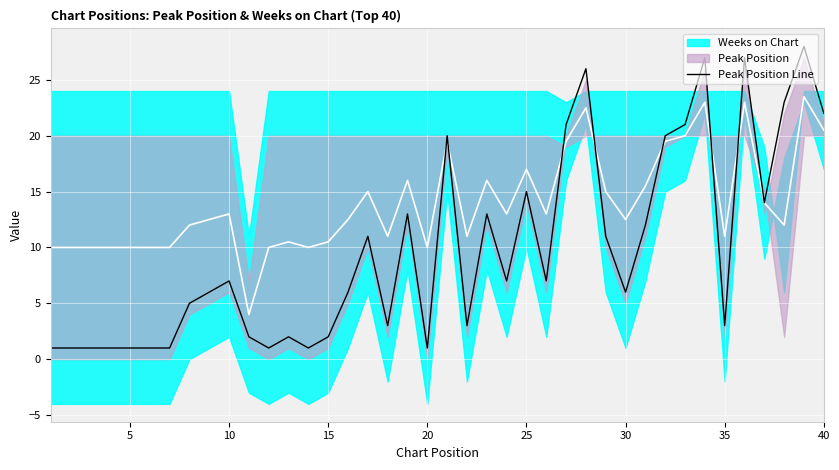

Reading left to right, extract all data points from this chart.

1	1	1	1	1	1	1	5	6	7	2	1	2	1	2	6	11	3	13	1	20	3	13	7	15	7	21	26	11	6	12	20	21	27	3	27	14	23	28	22